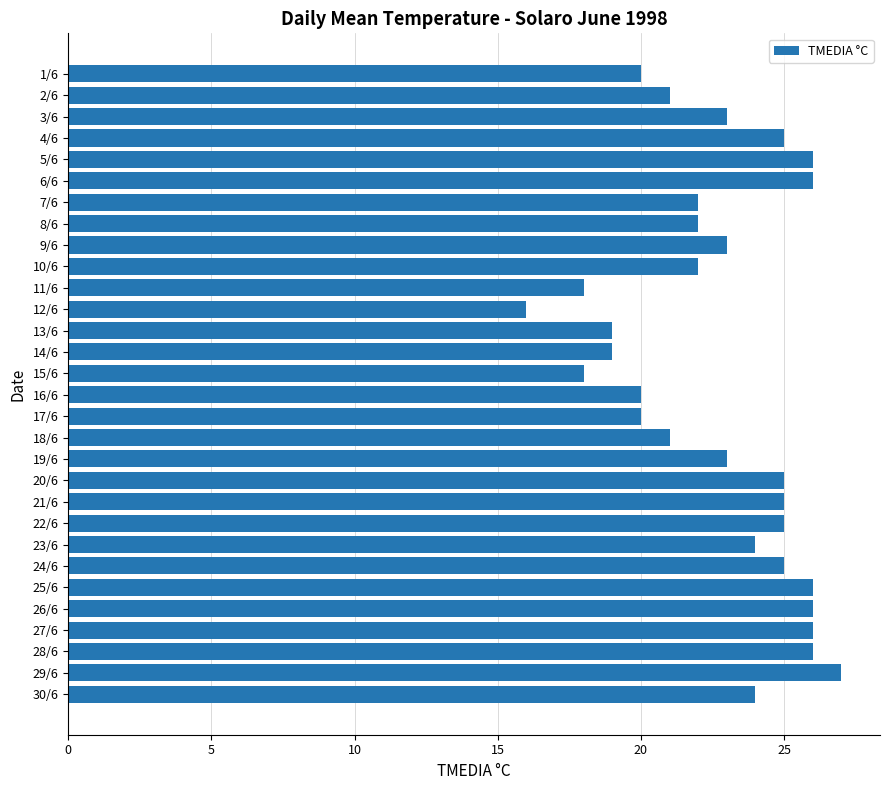

What is the ratio of the value at 27/6 to the value at 28/6?

1.0